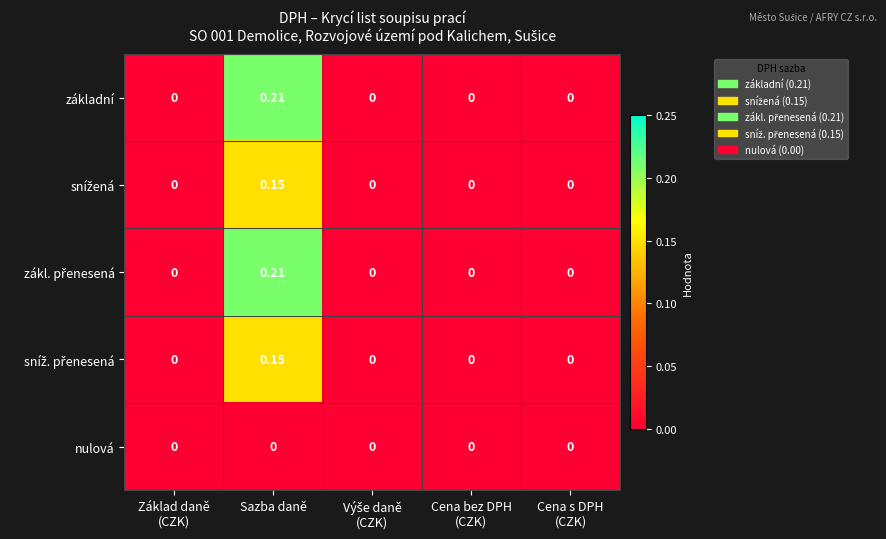

At which category is the sum across all series the highest?

Sazba daně